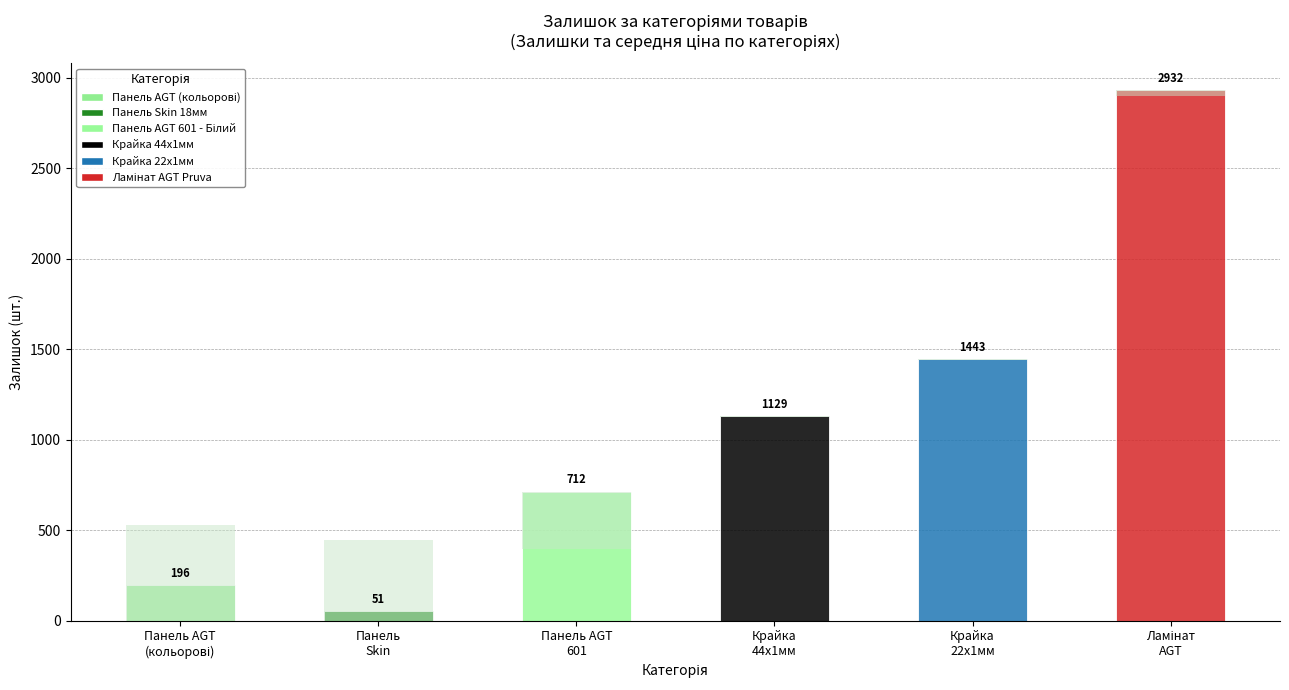

True or false: the data shows 738.8 at Панель
Skin.

False